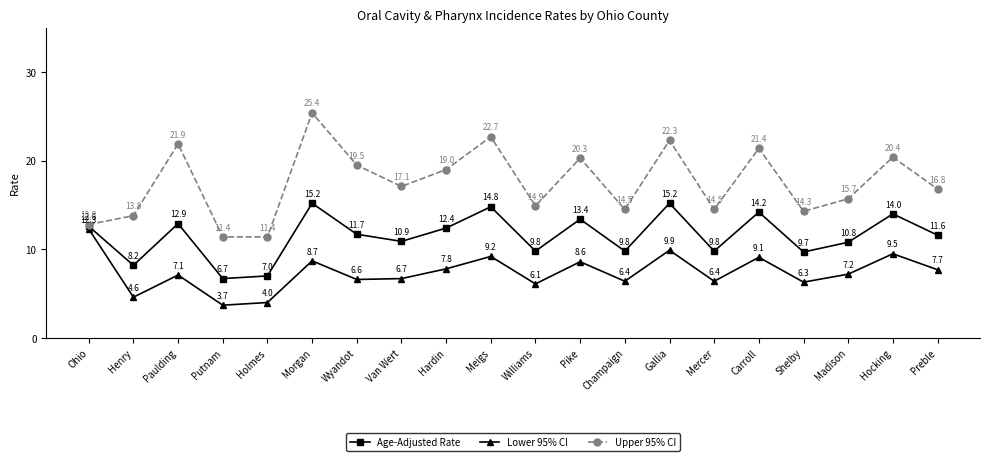

What is the sum of all Age-Adjusted Rate values?

230.7